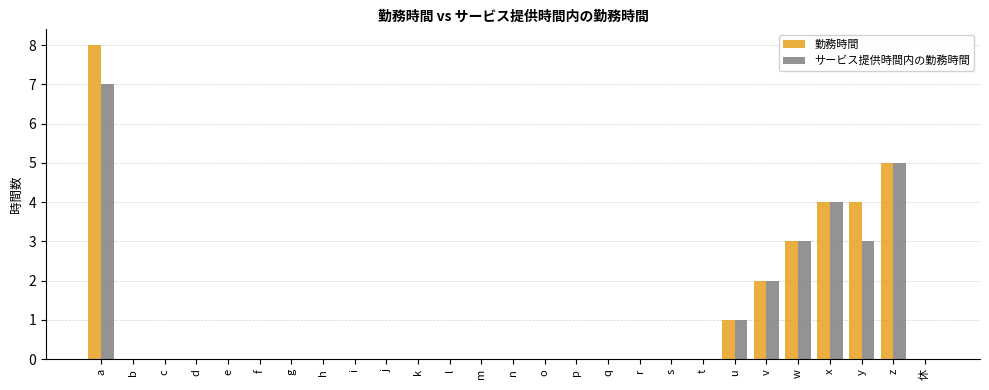

At which category is the sum across all series the highest?

a